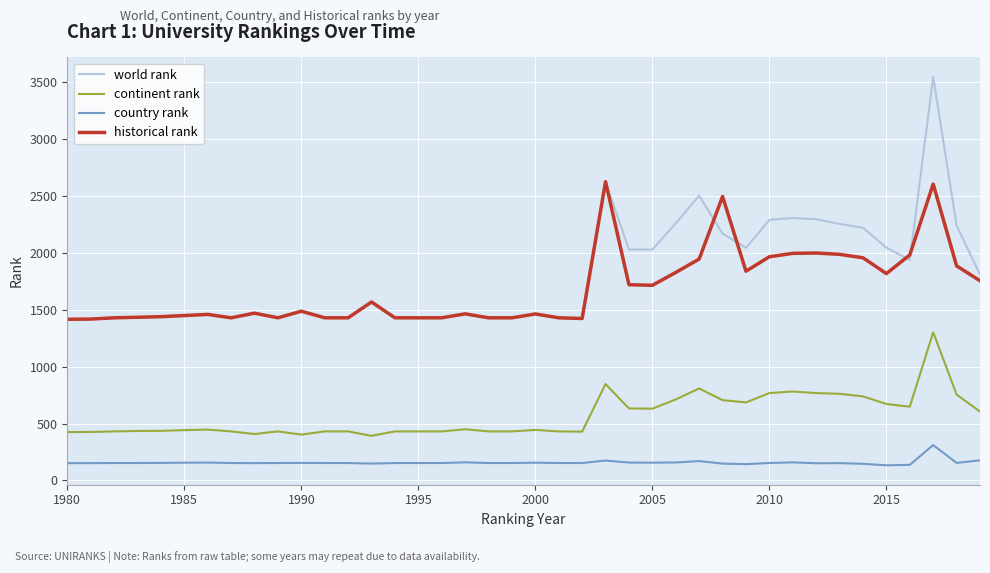

Rank the series by their maximum value, from highest to lowest.

world rank, historical rank, continent rank, country rank